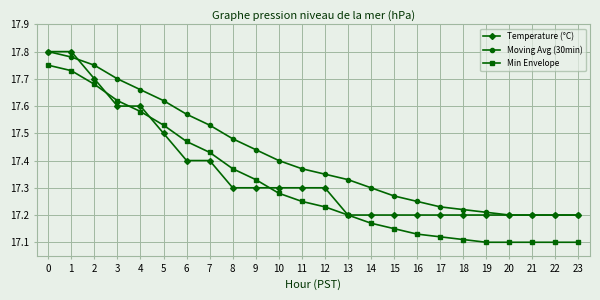

Is it true that Moving Avg (30min) equals 17.3 at 14?

True